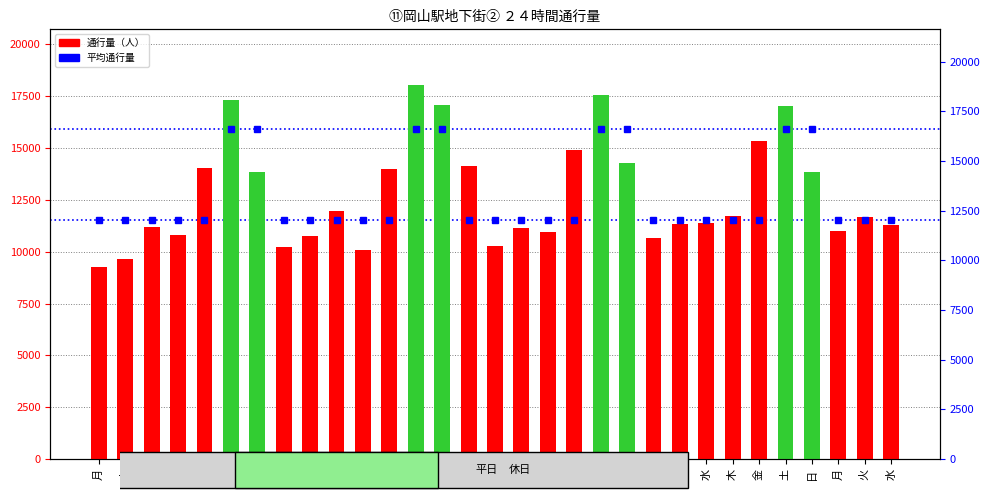

What is the label of the 22nd bar from the left?

月